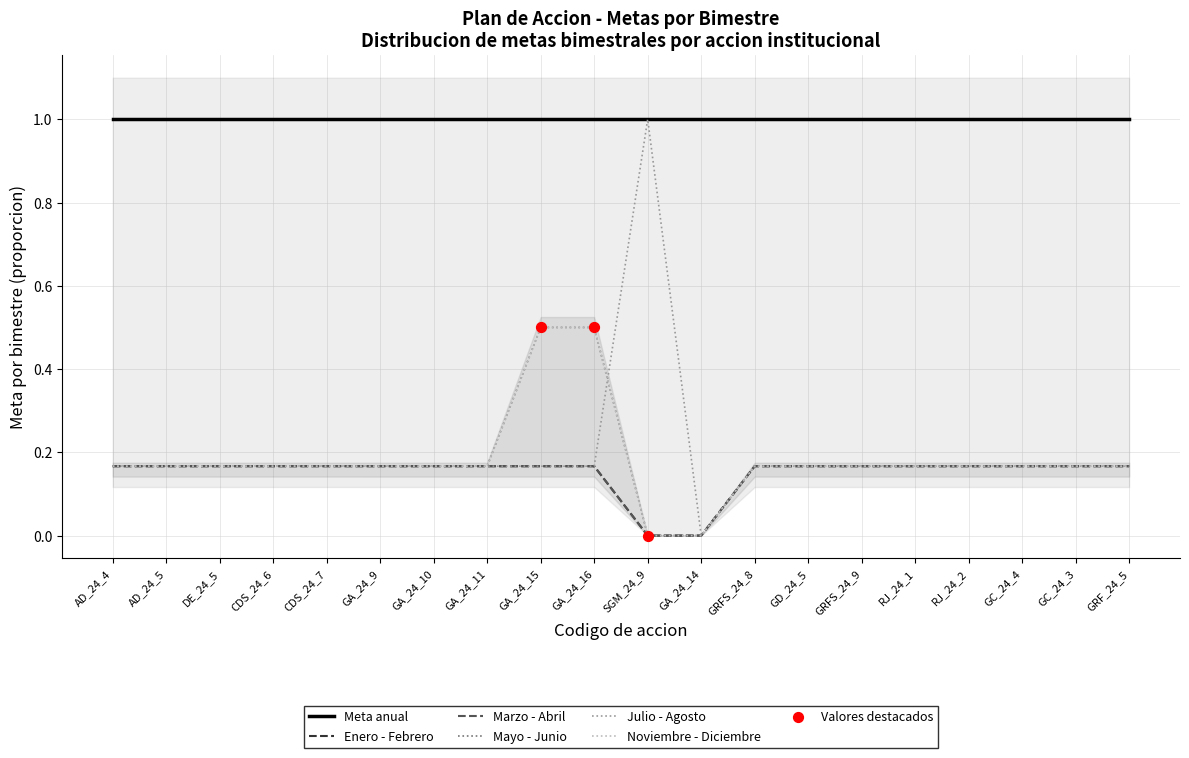

What are all the series names shown in the legend?

Enero - Febrero, Marzo - Abril, Mayo - Junio, Julio - Agosto, Noviembre - Diciembre